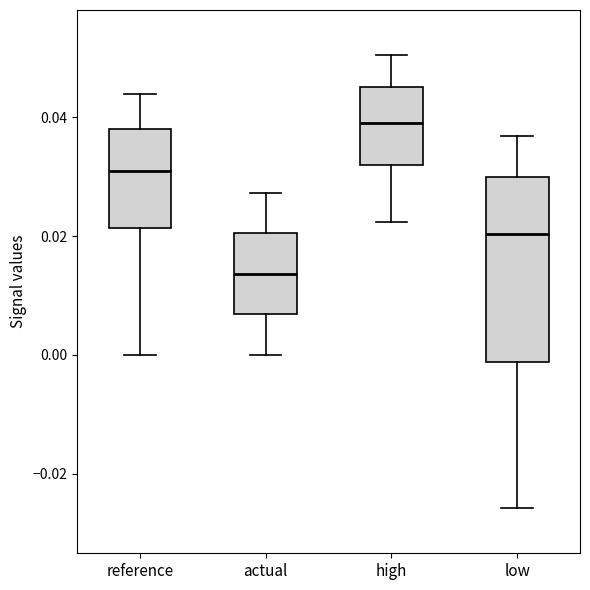

Which box has the highest median line?

high